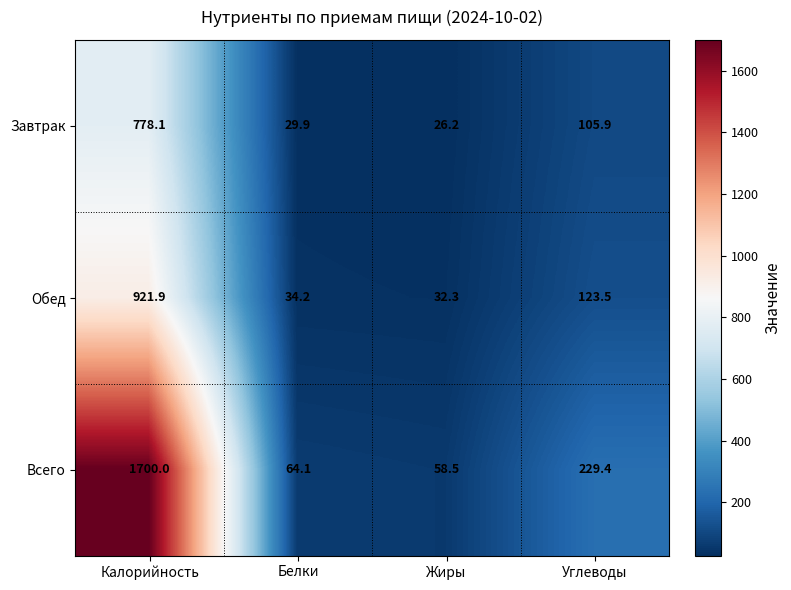

Reading right to left, list all the values displayed in this chart.

Завтрак: Углеводы=105.9	Жиры=26.2	Белки=29.9	Калорийность=778.1
Обед: Углеводы=123.5	Жиры=32.3	Белки=34.2	Калорийность=921.9
Всего: Углеводы=229.4	Жиры=58.5	Белки=64.1	Калорийность=1700.0